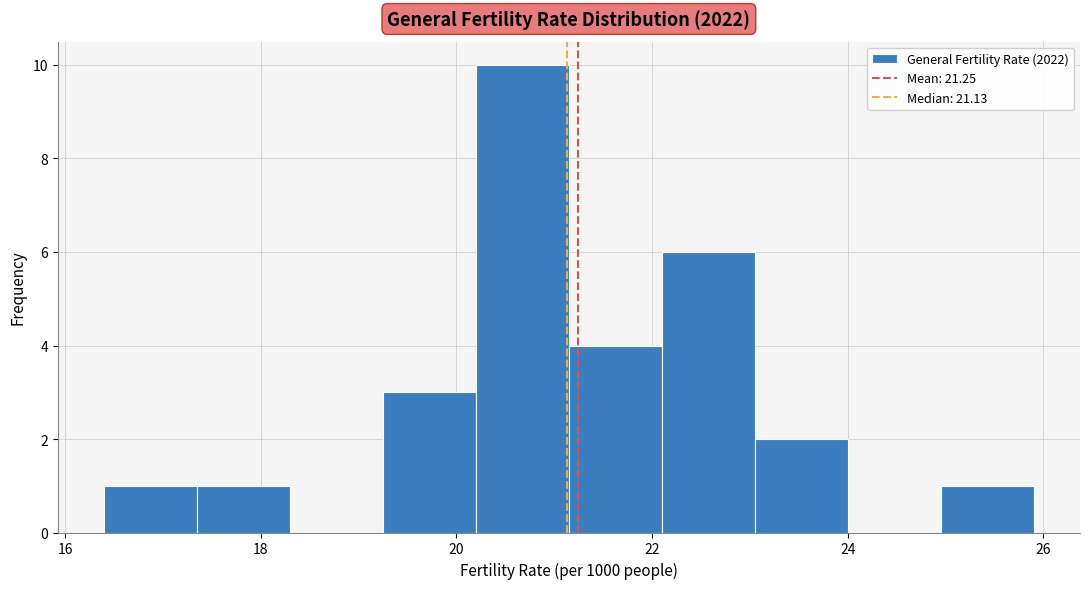

Reading left to right, list every bar in this chart as the range it spans on the x-axis followed by its height. Neither the bar edges nor the heights are printed on the chart, so give them approximately, as read against the axes.

16.40 to 17.35: 1
17.35 to 18.30: 1
18.30 to 19.25: 0
19.25 to 20.20: 3
20.20 to 21.15: 10
21.15 to 22.10: 4
22.10 to 23.05: 6
23.05 to 24.00: 2
24.00 to 24.95: 0
24.95 to 25.90: 1